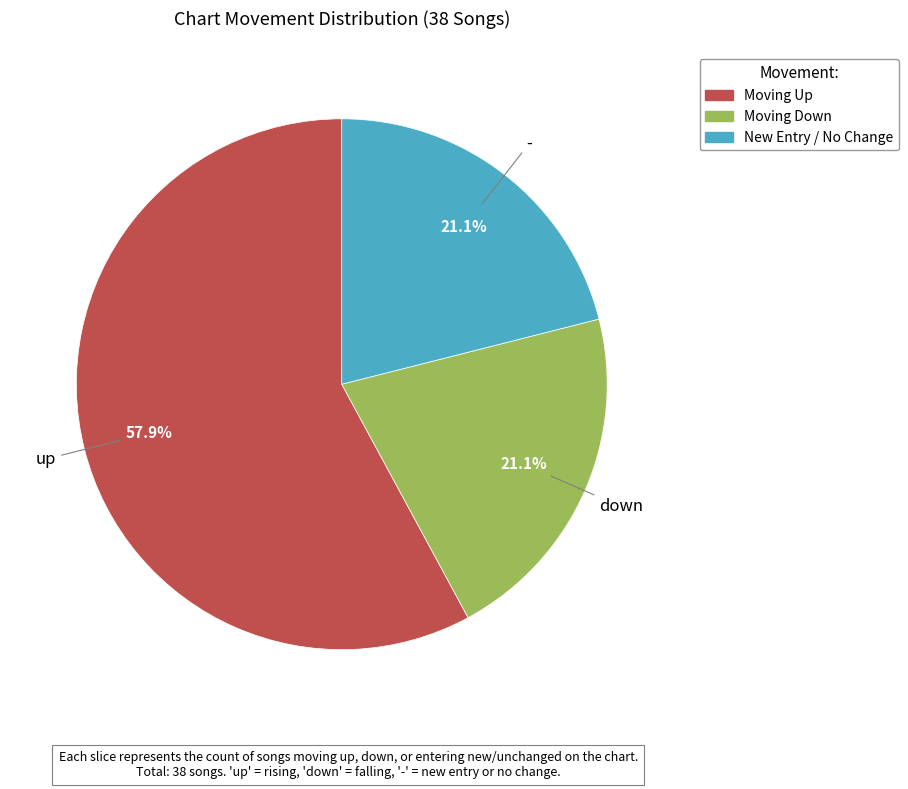

Which has a higher value, Moving Down or Moving Up?

Moving Up